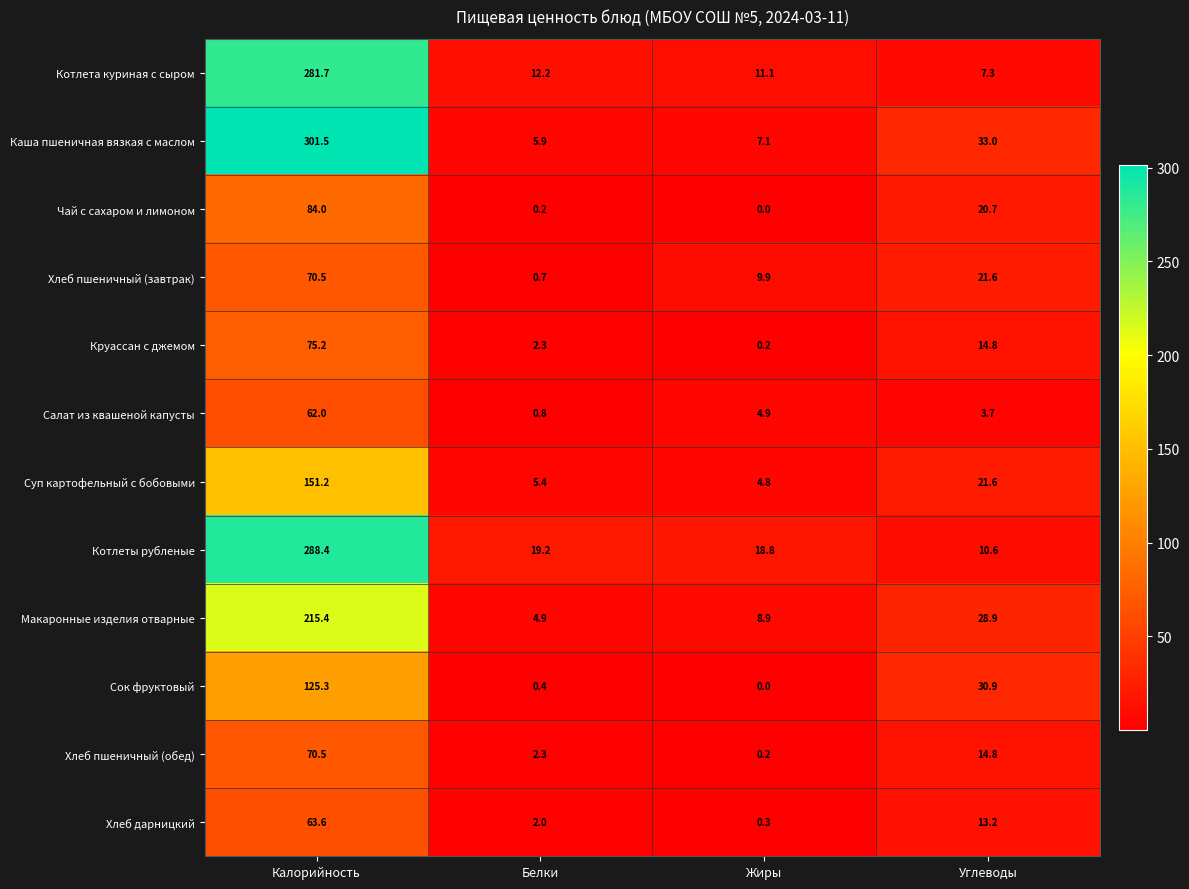

Rank the categories by Сок фруктовый value from lowest to highest.

Жиры, Белки, Углеводы, Калорийность